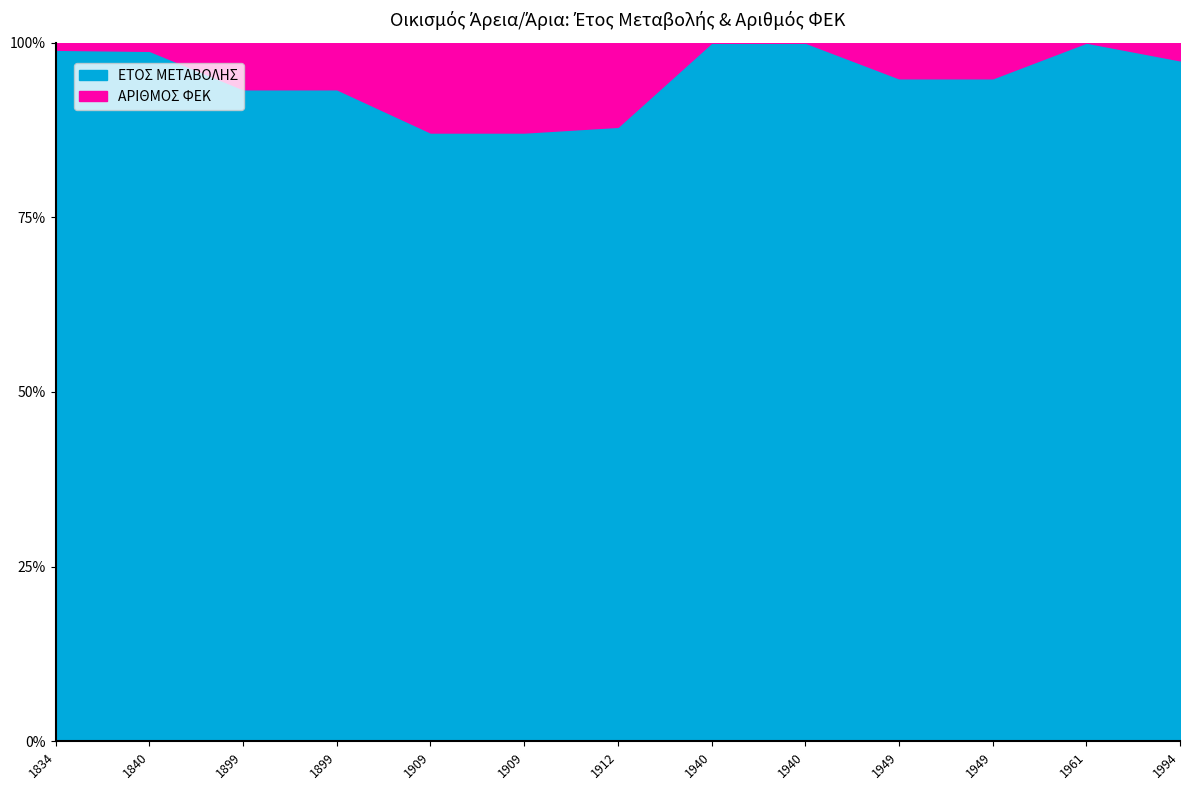

How many lines are shown in the chart?

2